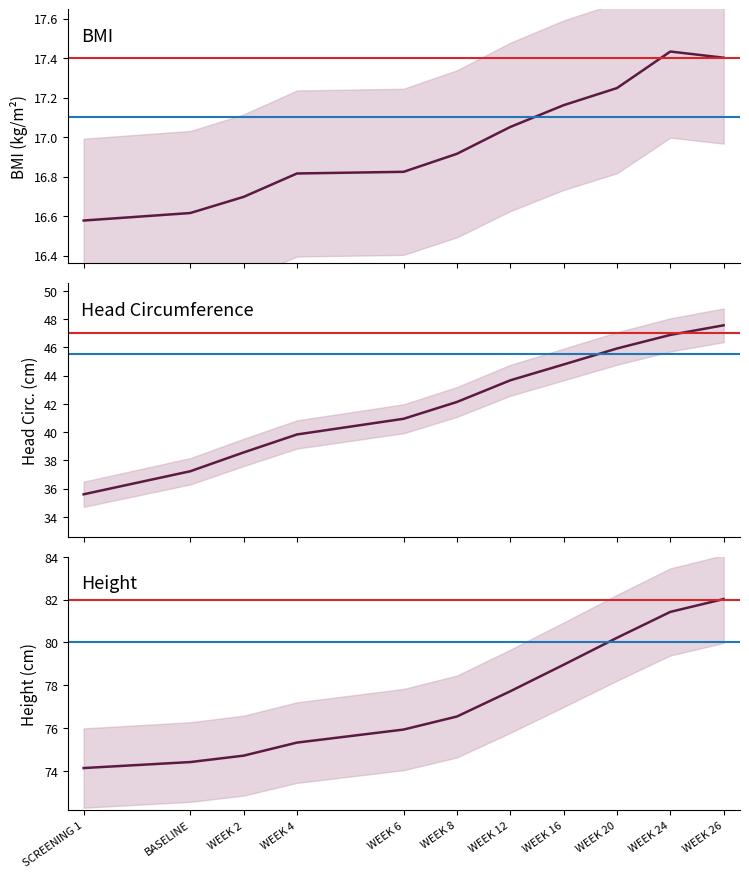

True or false: Height and Head Circumference intersect in this chart.

False